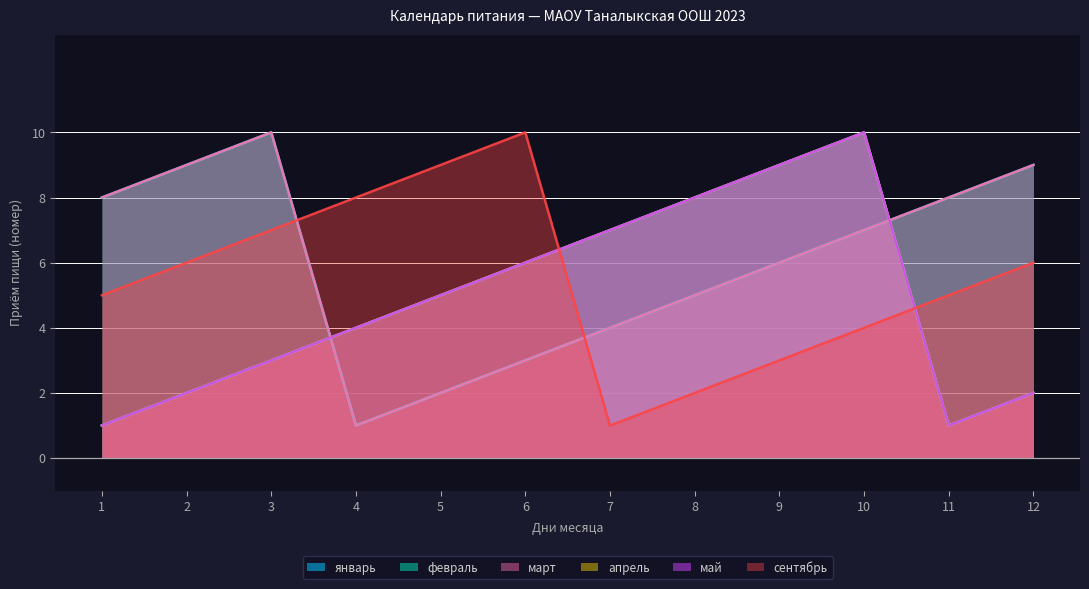

What is the value of the сентябрь point at the 8th from the left?

2